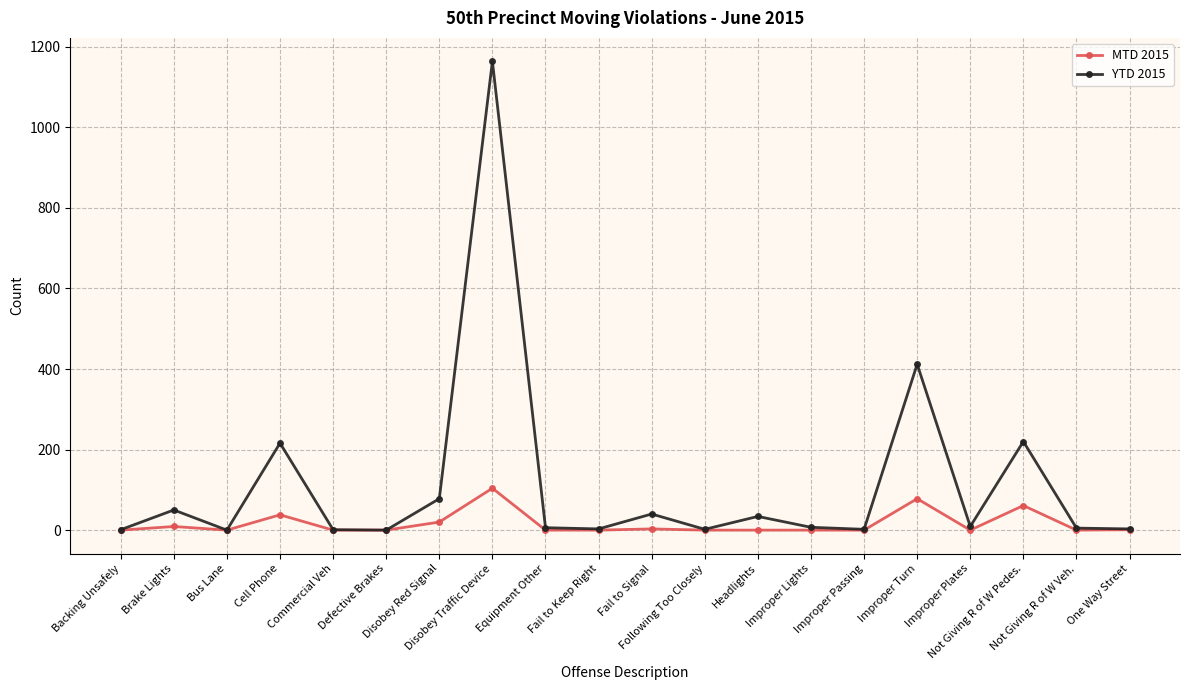

What position from the left is Fail to Signal?

11